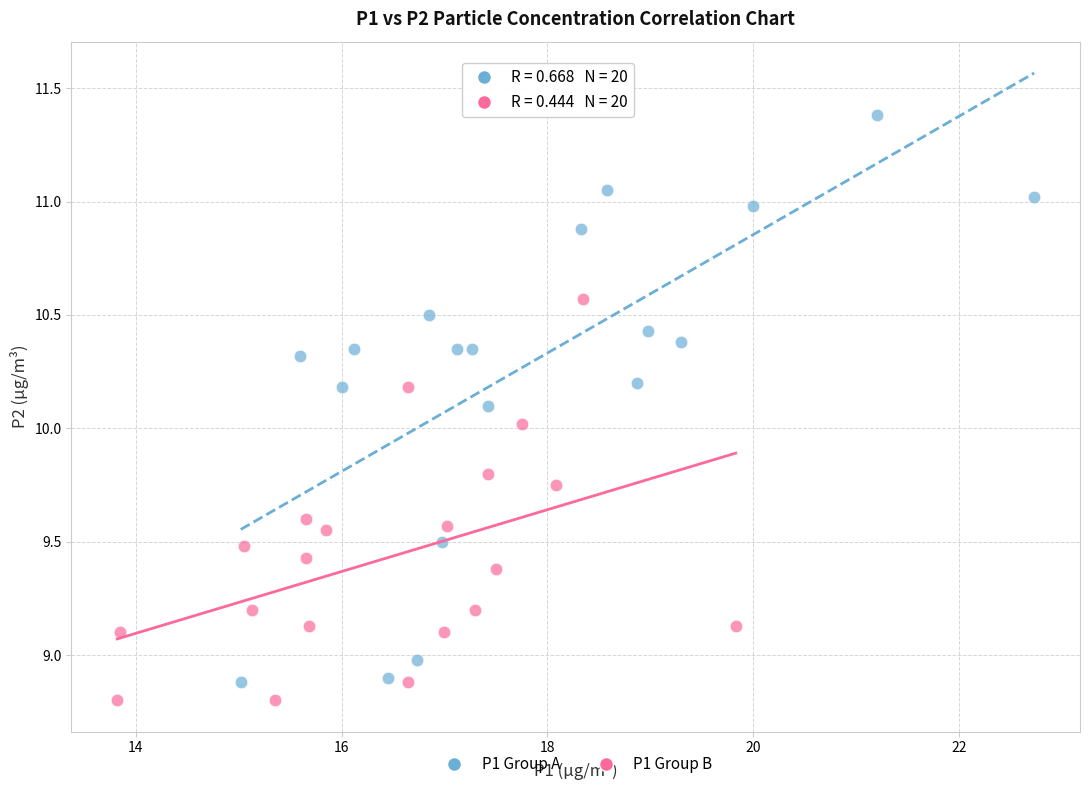

Which series contains the highest Y value?

P1 Group A